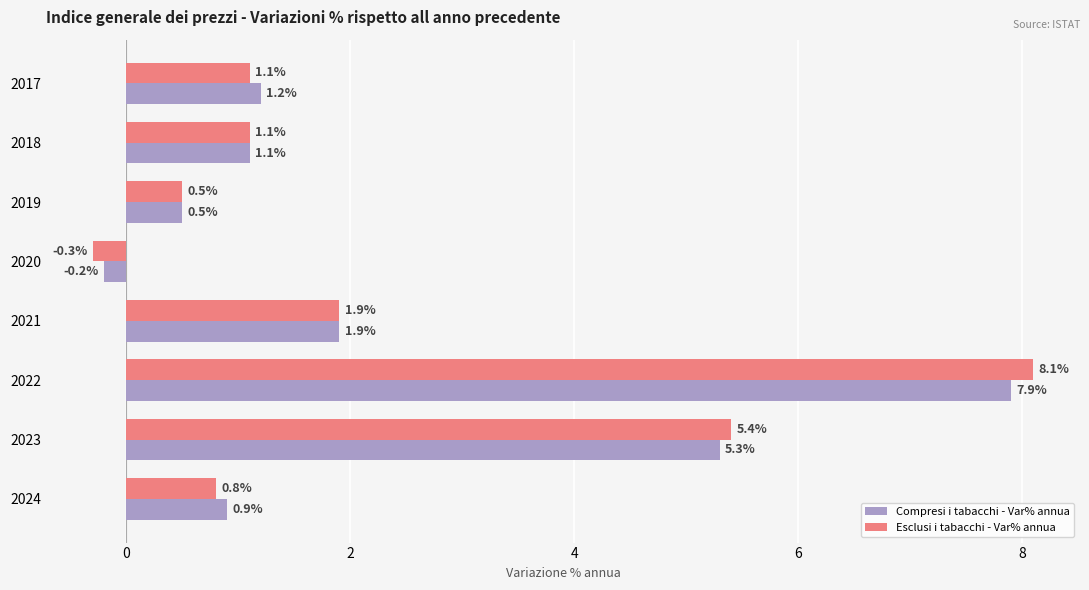

At which category is the sum across all series the highest?

2022